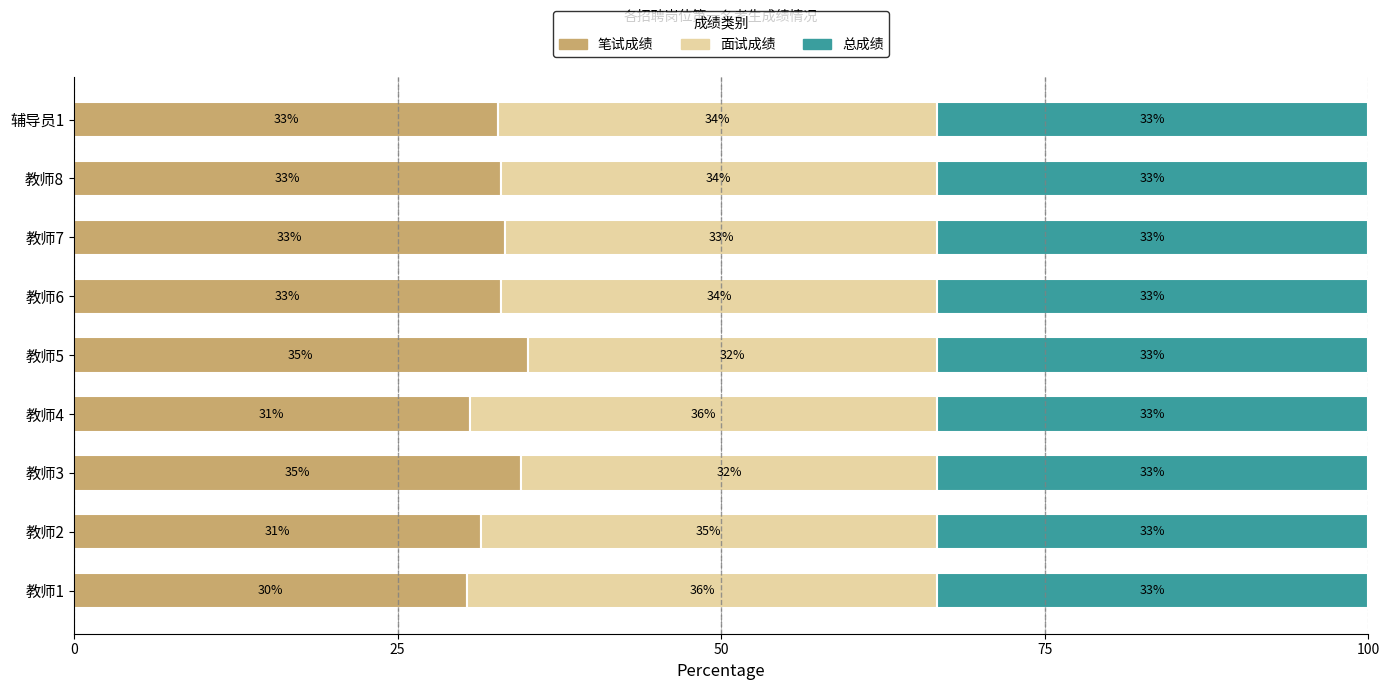

The 笔试成绩 series shows 16.0 at 教师8. True or false?

False